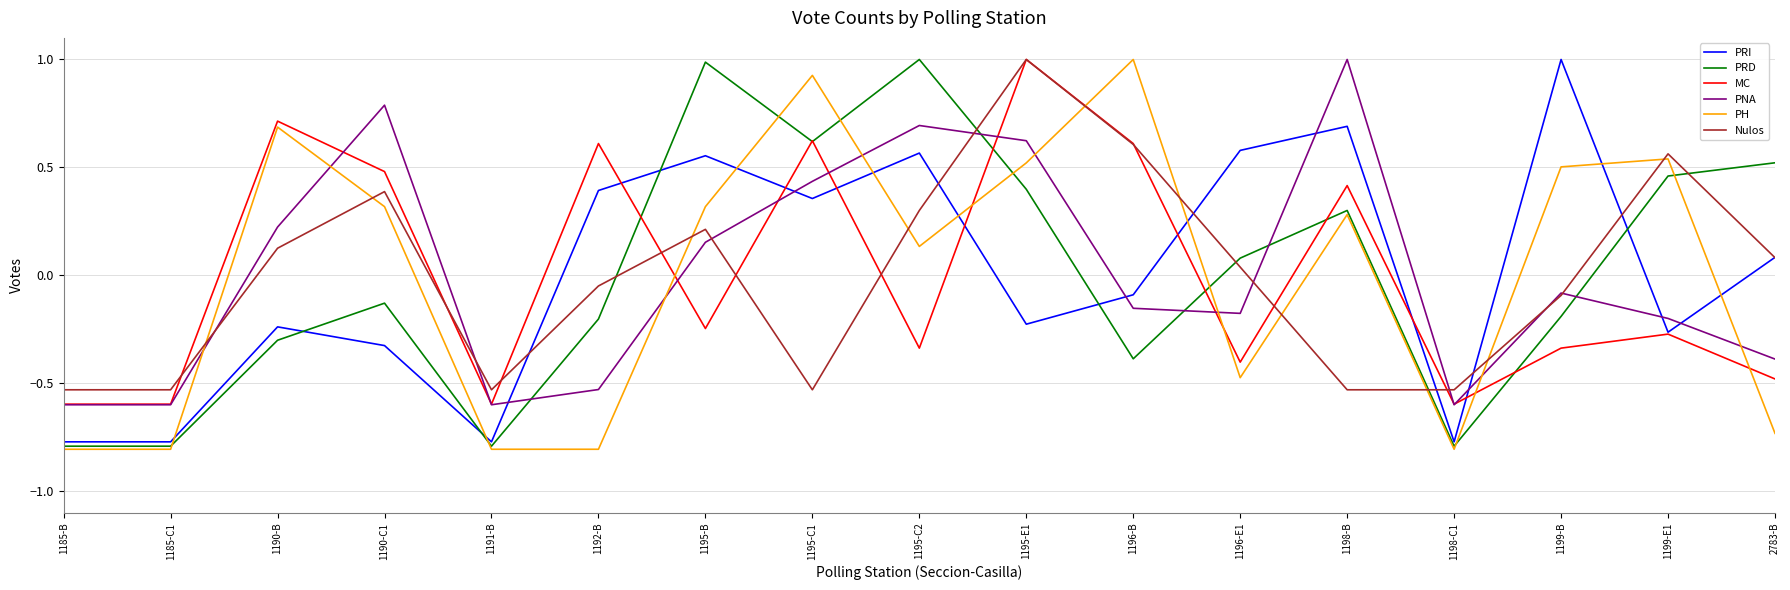

Which series ends up on top after the final intersection of PRD and PH?

PRD